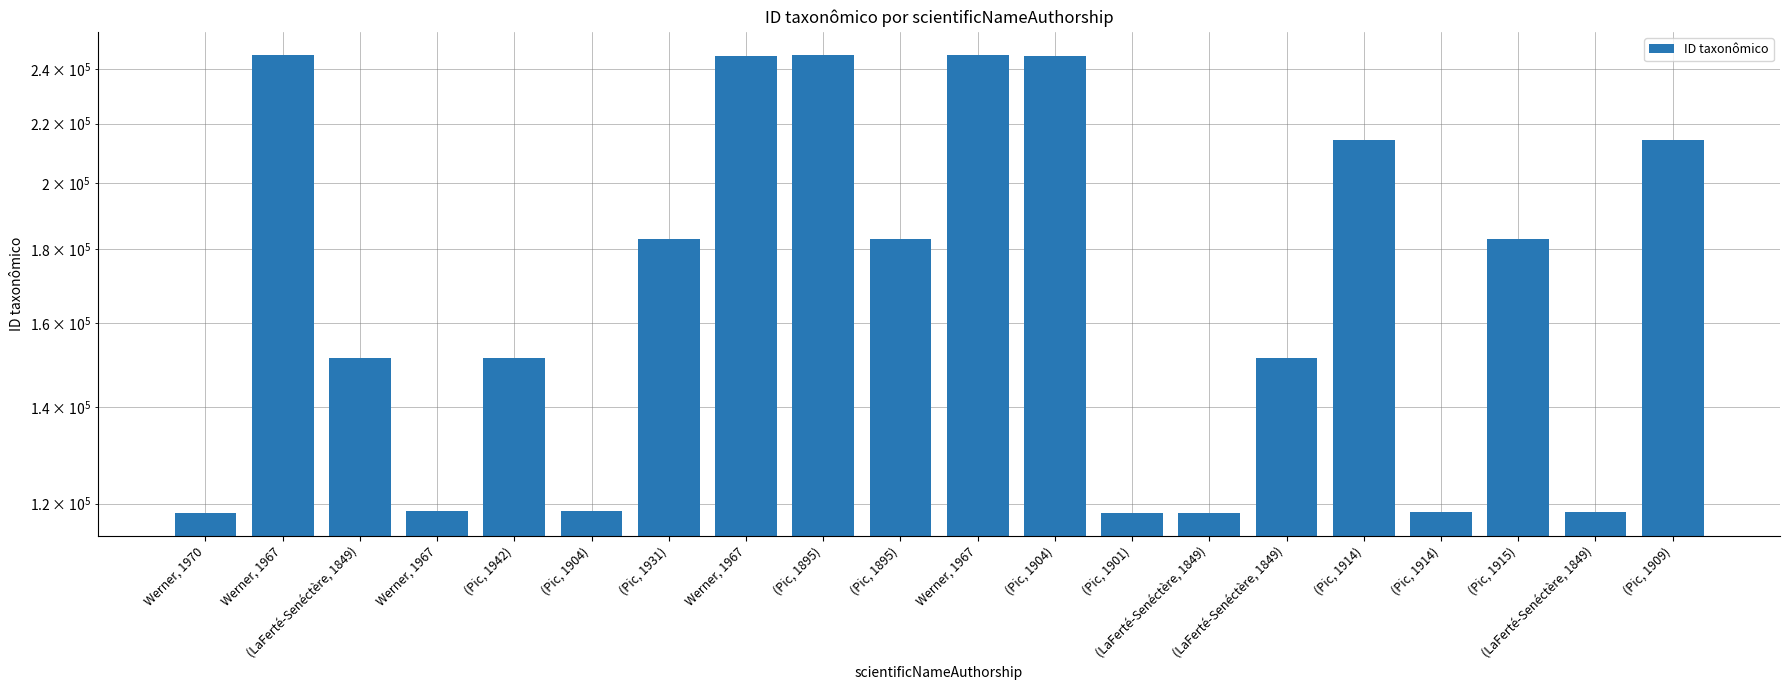

What is the label of the 18th bar from the left?

(Pic, 1915)